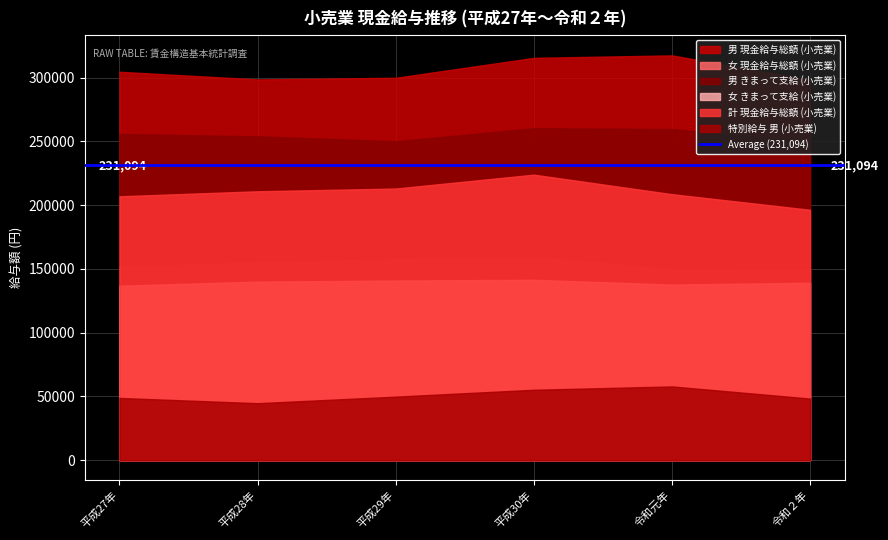

True or false: 男 きまって支給 (小売業) has a value of 255772 at 平成27年.

True